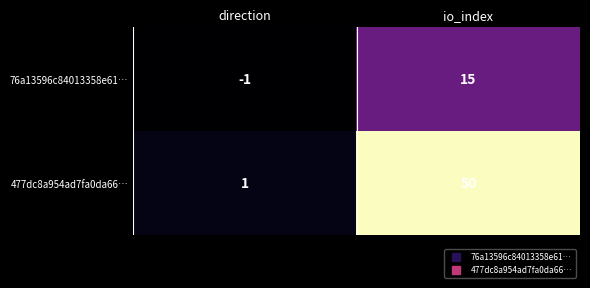

Is the value of 76a13596c84013358e61… at io_index greater than the value of 477dc8a954ad7fa0da66… at direction?

Yes